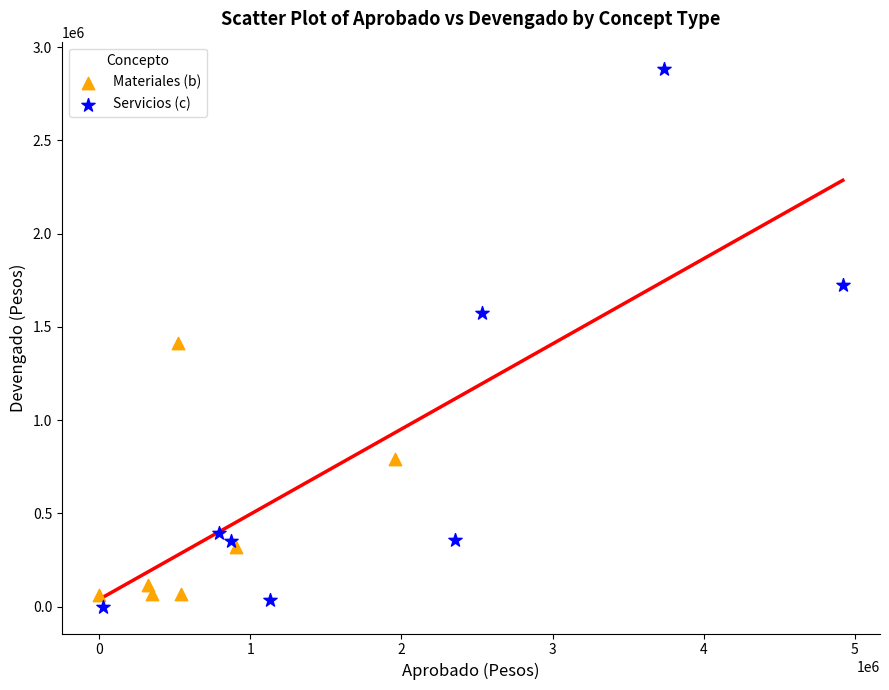

Which series has the largest Y range (max minus min)?

Servicios (c)